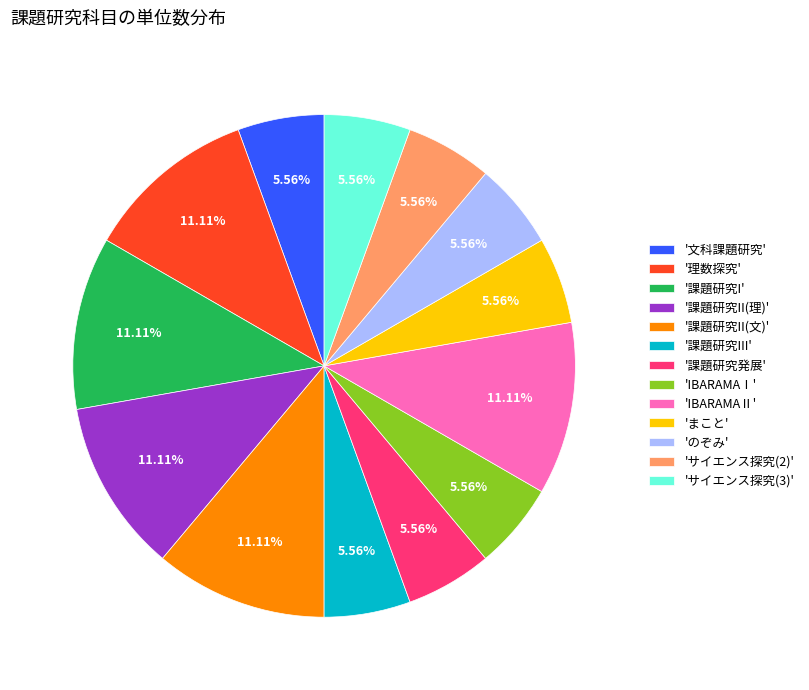

Does '理数探究' represent more than half of the total?

No